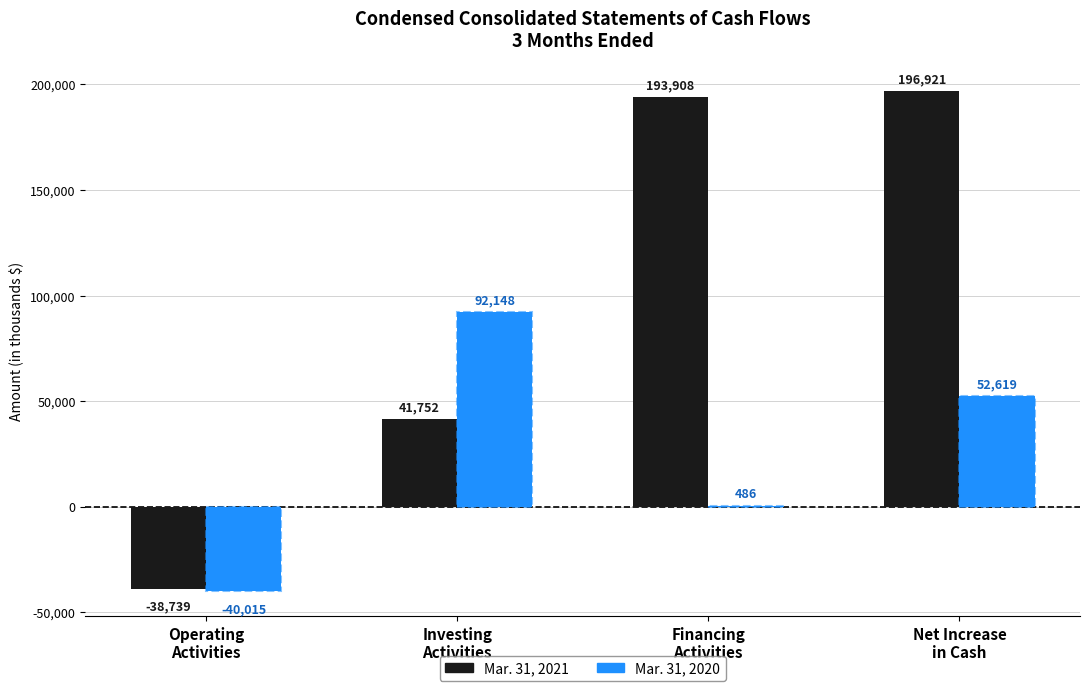

Reading right to left, transcribe all the data shown in this chart.

Mar. 31, 2021: 196921	193908	41752	-38739
Mar. 31, 2020: 52619	486	92148	-40015